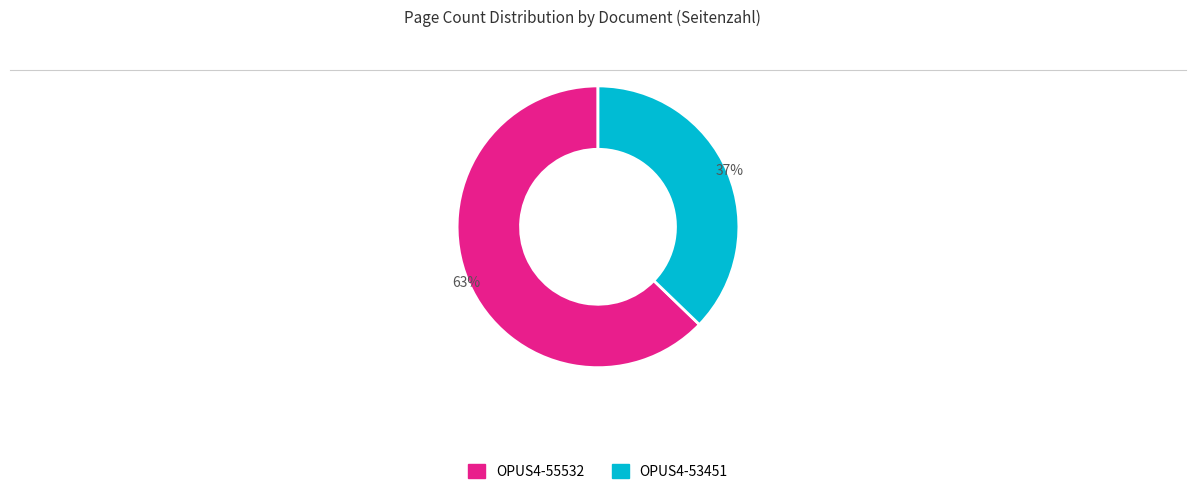

How many slices are in this pie chart?

2